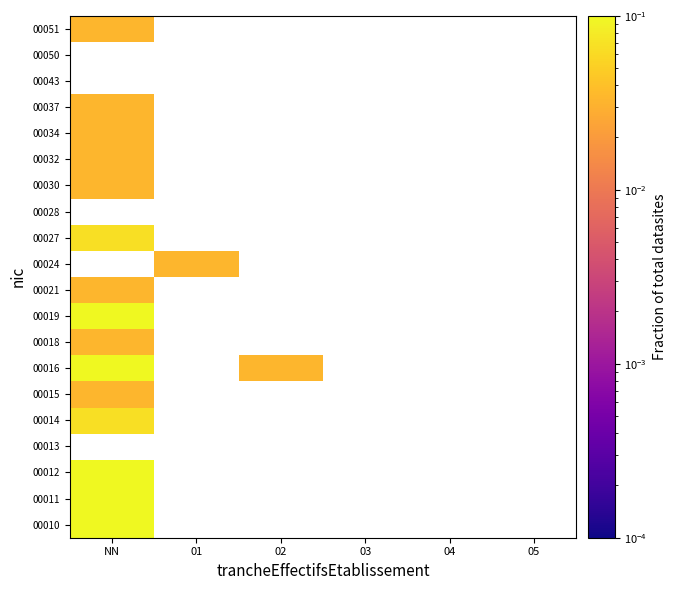

At which category does the chart reach its peak across all series?

NN